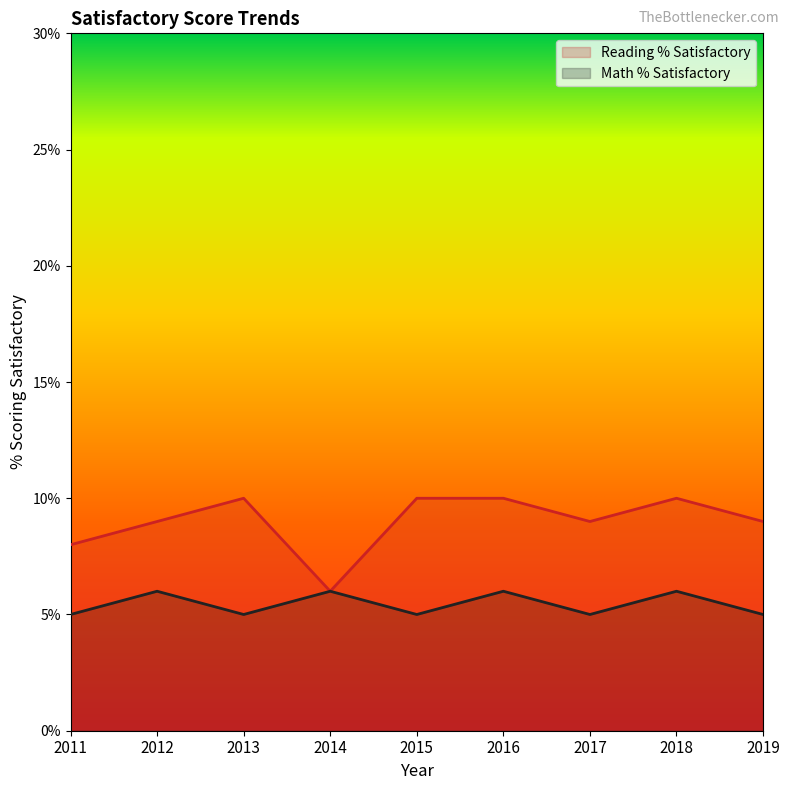

How many data points in Reading % Satisfactory are less than 9?

2